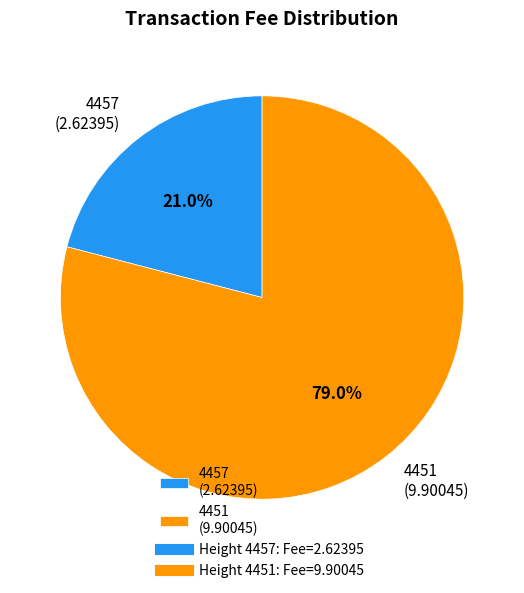

What percentage is the 4457 slice, to the nearest percent?

21%